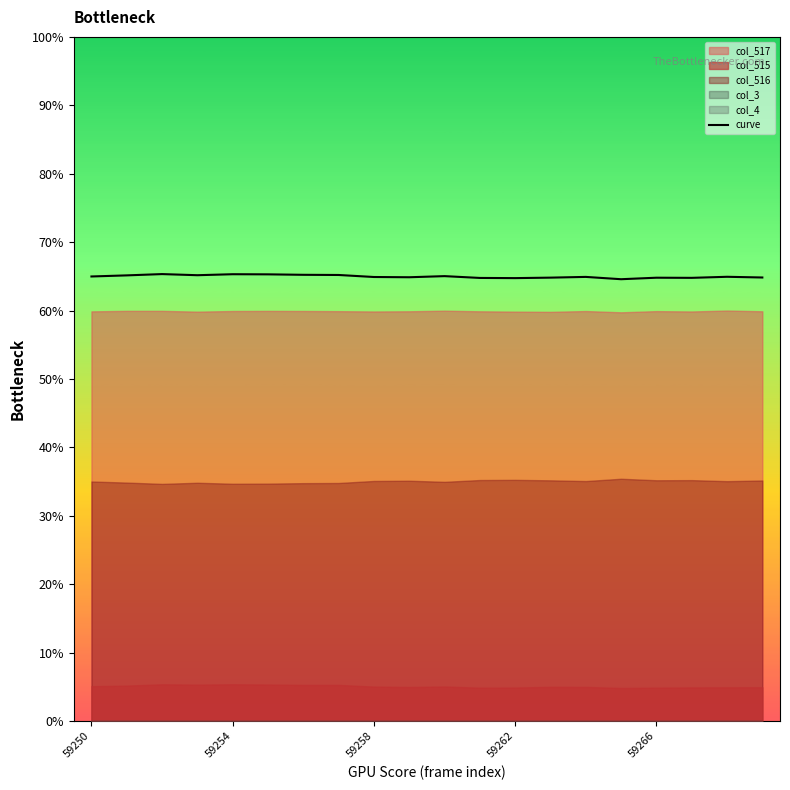

What is the difference between the maximum and minimum values?

0.7